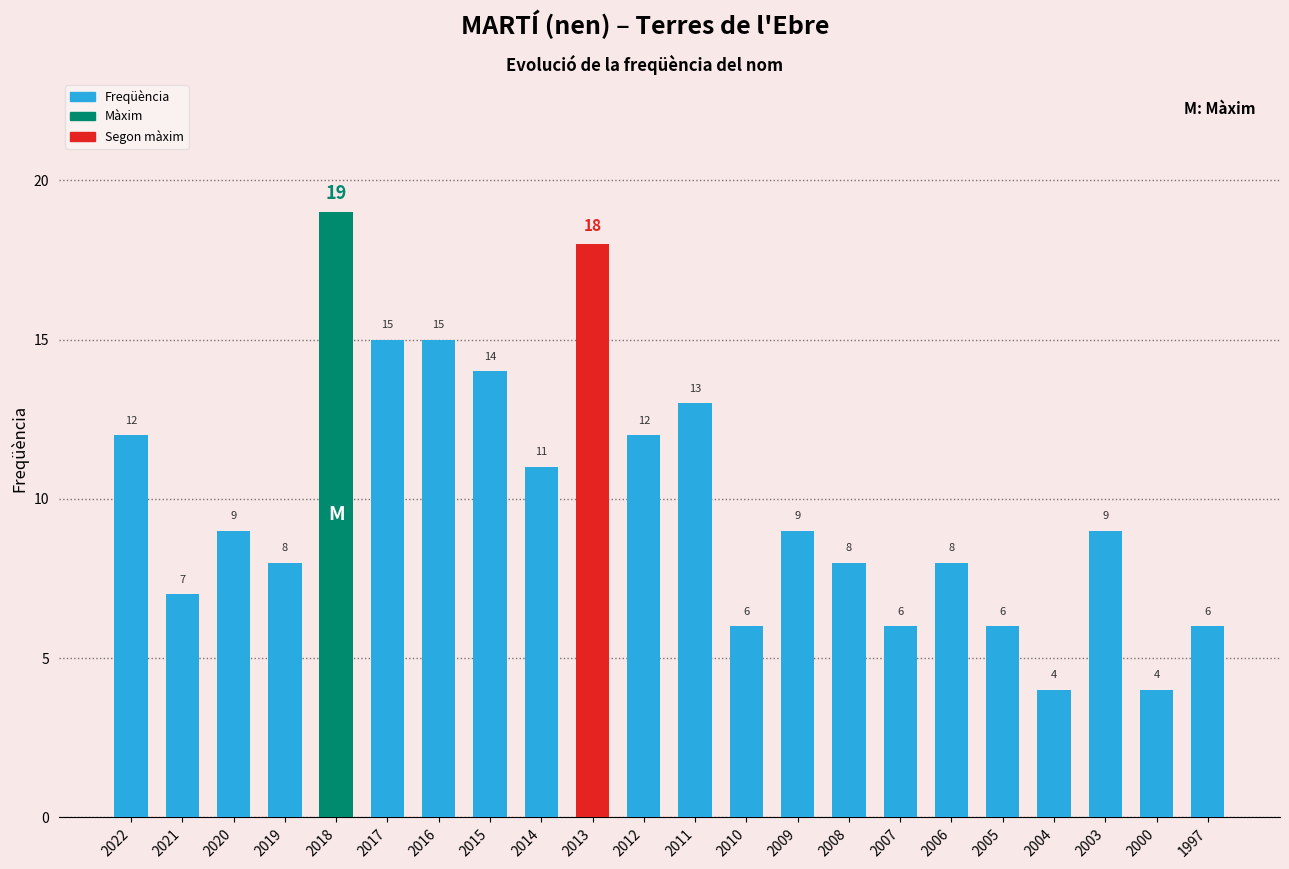

The chart shows a value of 4 at 2000. True or false?

True